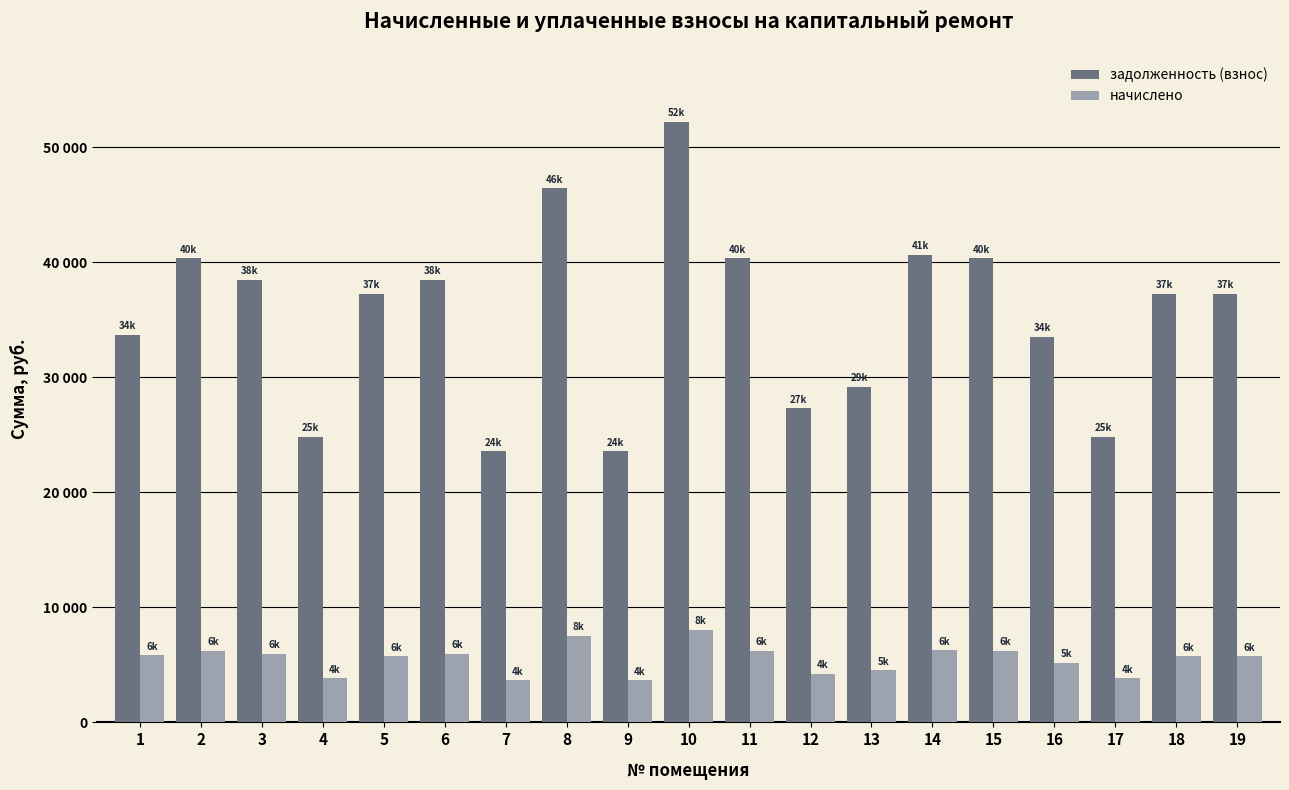

List the series in order of their peak value, highest first.

задолженность (взнос), начислено